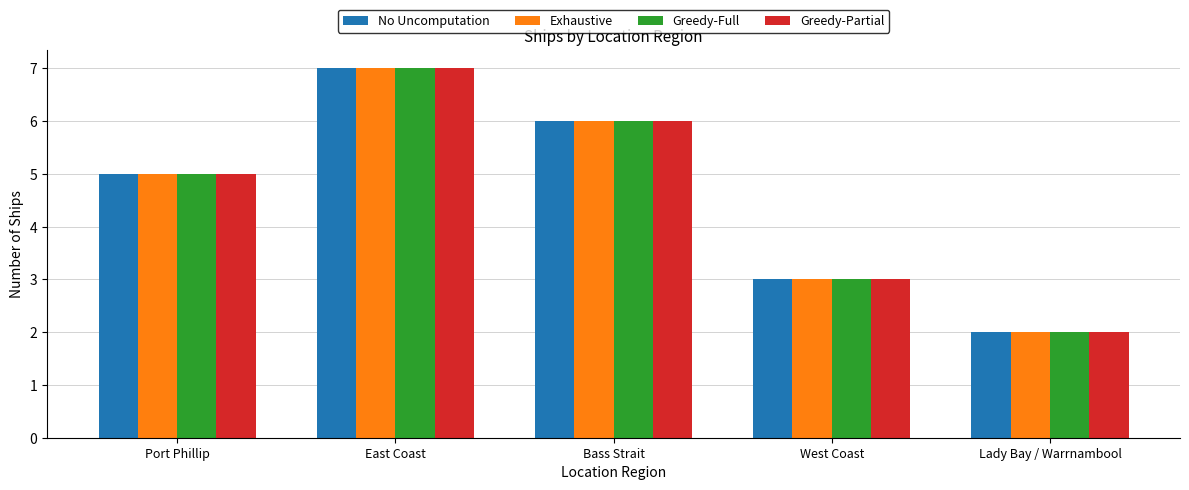

Reading left to right, transcribe all the data shown in this chart.

No Uncomputation: 5	7	6	3	2
Exhaustive: 5	7	6	3	2
Greedy-Full: 5	7	6	3	2
Greedy-Partial: 5	7	6	3	2